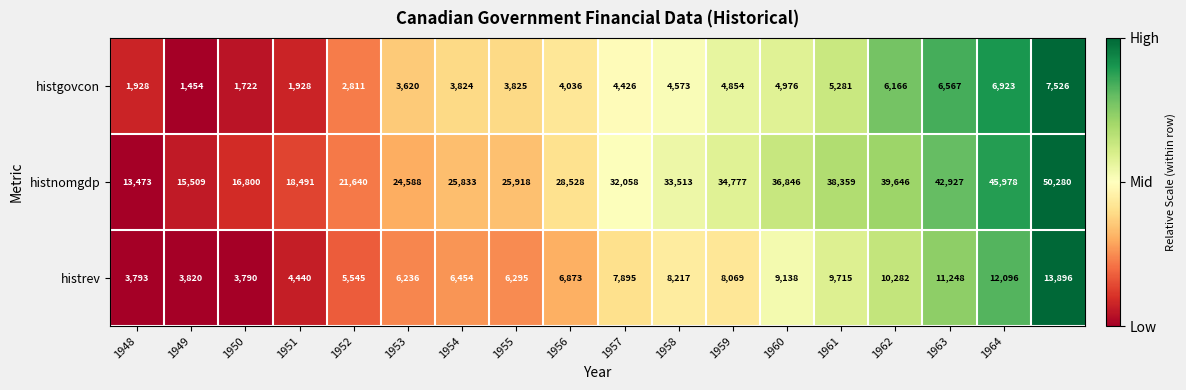

Which series has the widest spread of values?

histnomgdp